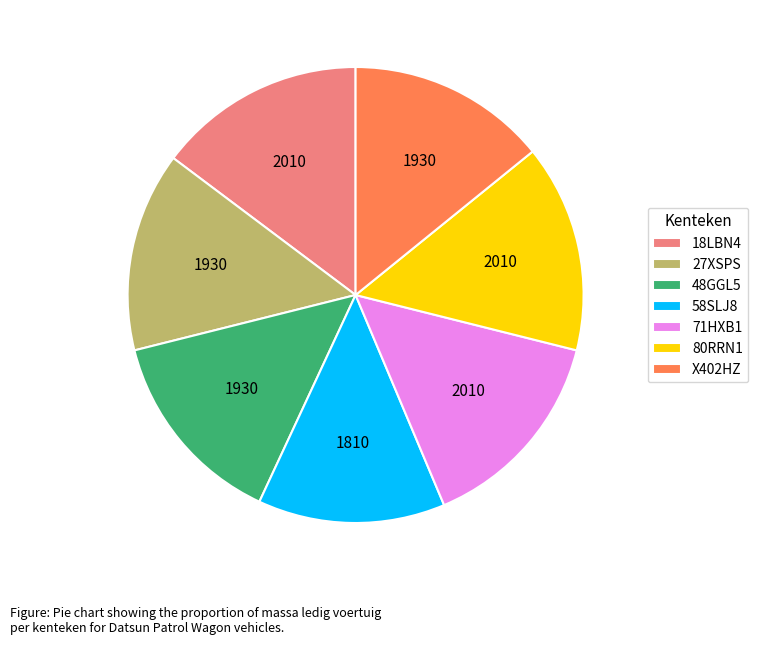

Between 58SLJ8 and 71HXB1, which is larger?

71HXB1